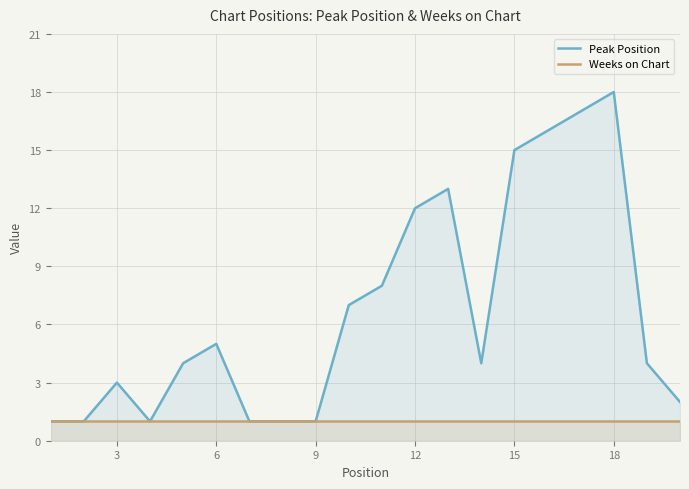

True or false: Weeks on Chart and Peak Position cross at least once.

False